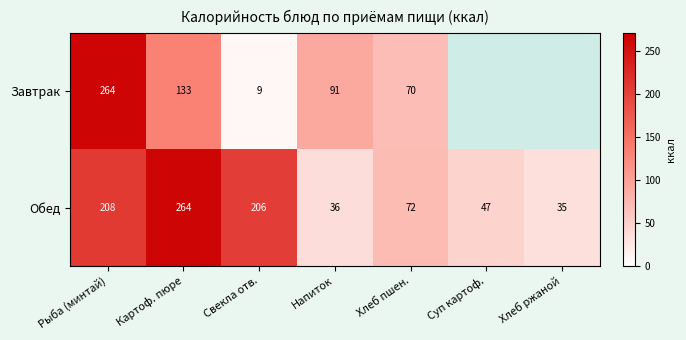

Rank the categories by Обед value from lowest to highest.

Хлеб ржаной, Напиток, Суп картоф., Хлеб пшен., Свекла отв., Рыба (минтай), Картоф. пюре